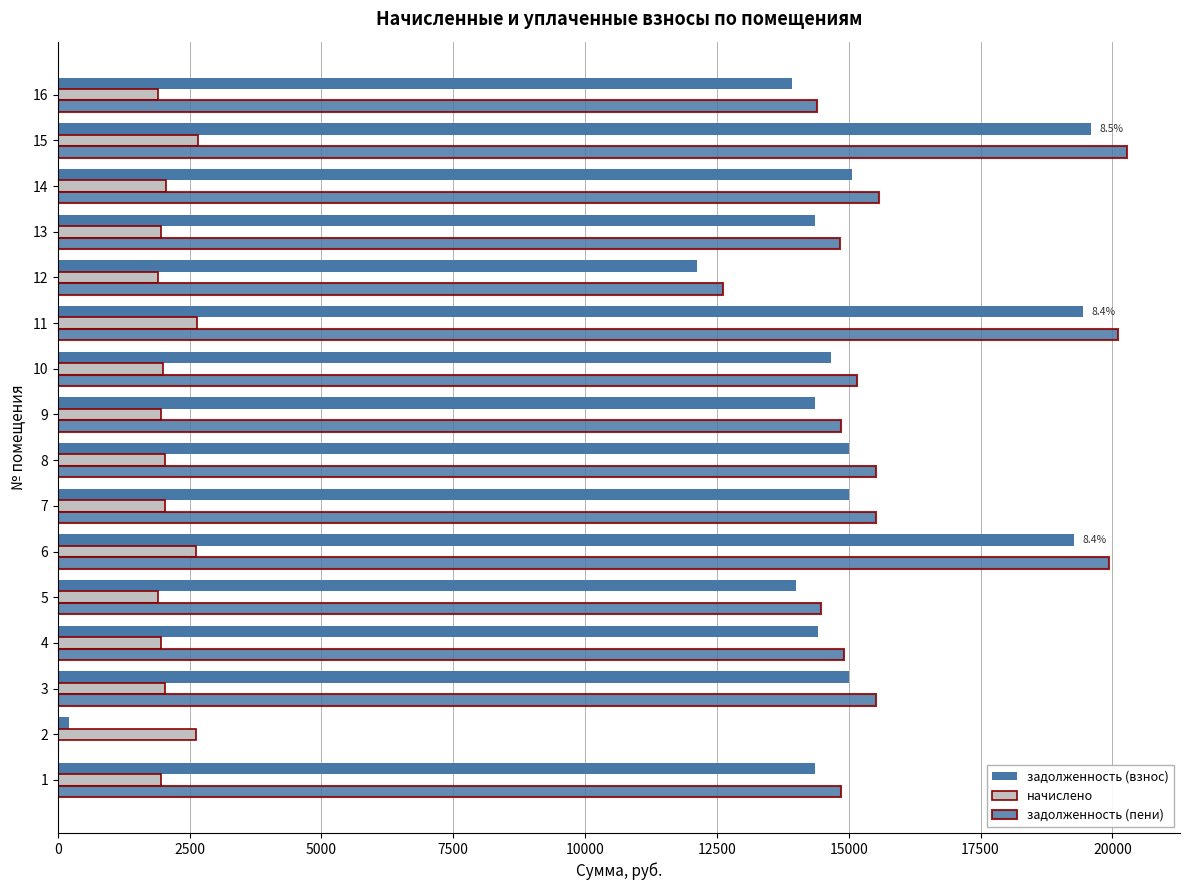

How many series are shown in this chart?

3